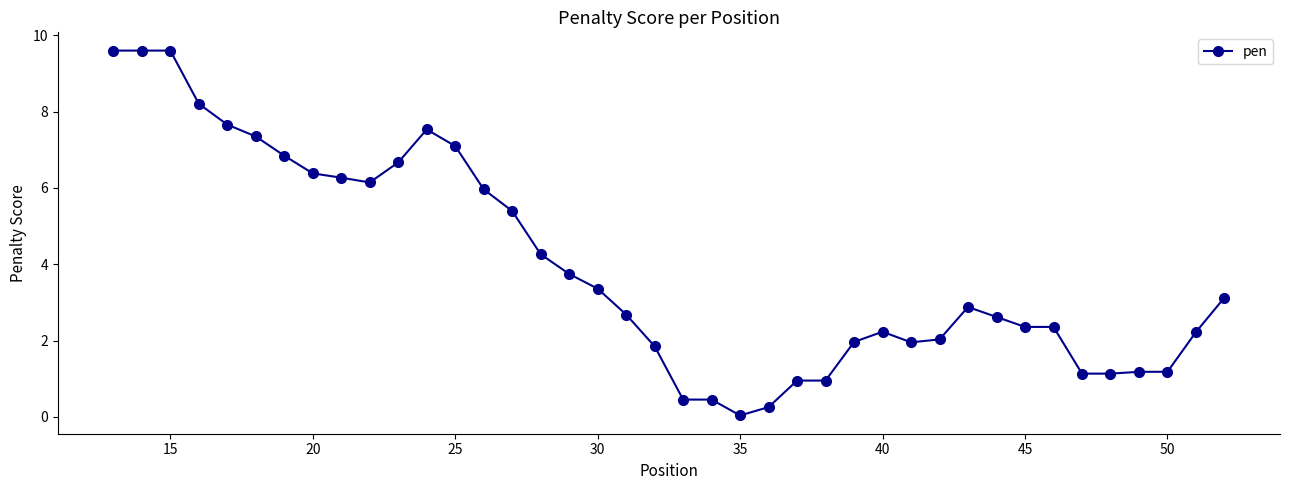

What is the value of the 9th point from the left?

6.3